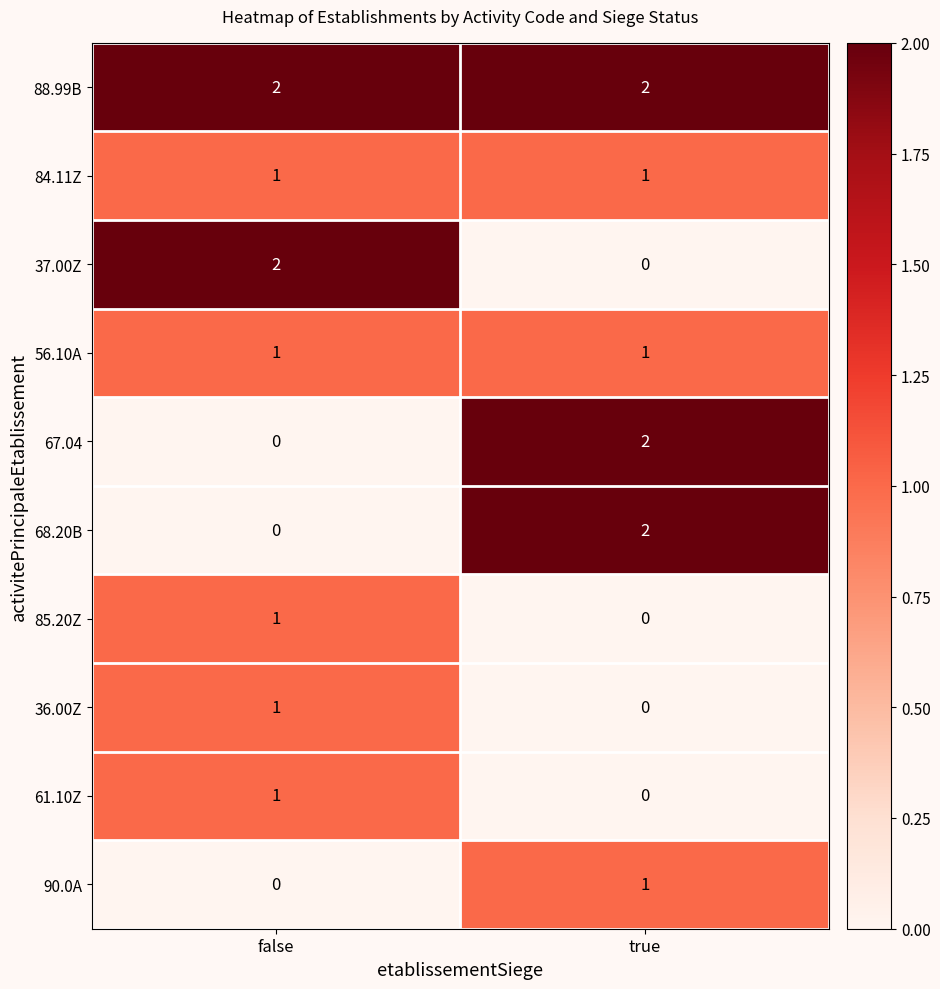

Reading left to right, extract all data points from this chart.

88.99B: false=2	true=2
84.11Z: false=1	true=1
37.00Z: false=2	true=0
56.10A: false=1	true=1
67.04: false=0	true=2
68.20B: false=0	true=2
85.20Z: false=1	true=0
36.00Z: false=1	true=0
61.10Z: false=1	true=0
90.0A: false=0	true=1